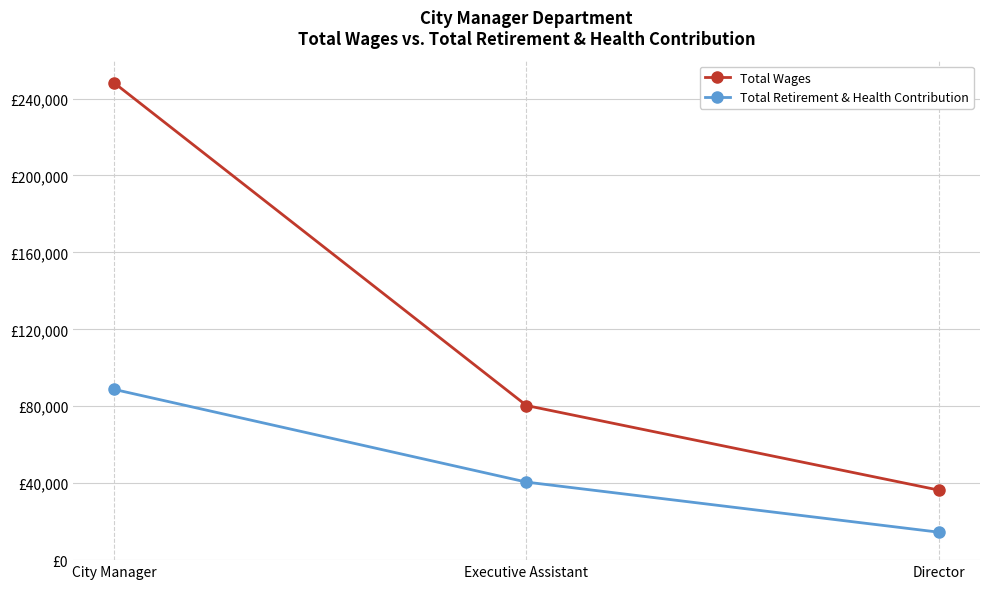

Rank the series by their maximum value, from highest to lowest.

Total Wages, Total Retirement & Health Contribution